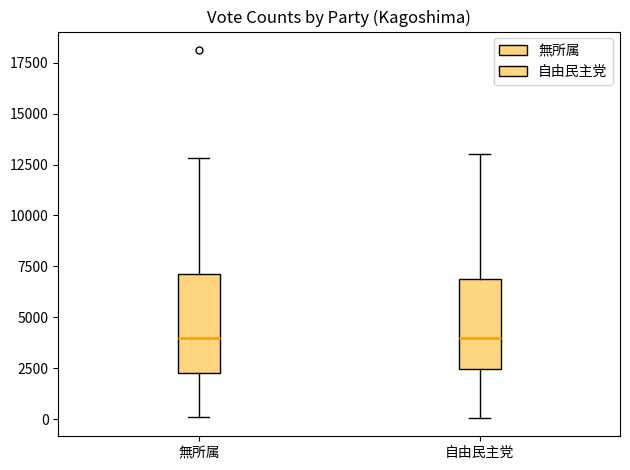

Reading left to right, read every box against the y-axis: the position of its median line, the range the box covers, and the ends of its whiskers. The values are not printed on the chart, so give them approximately, as read against the axis.

無所属: median 4000, box 2500 to 7000, whiskers 0 to 13000
自由民主党: median 4000, box 2500 to 7000, whiskers 0 to 13000